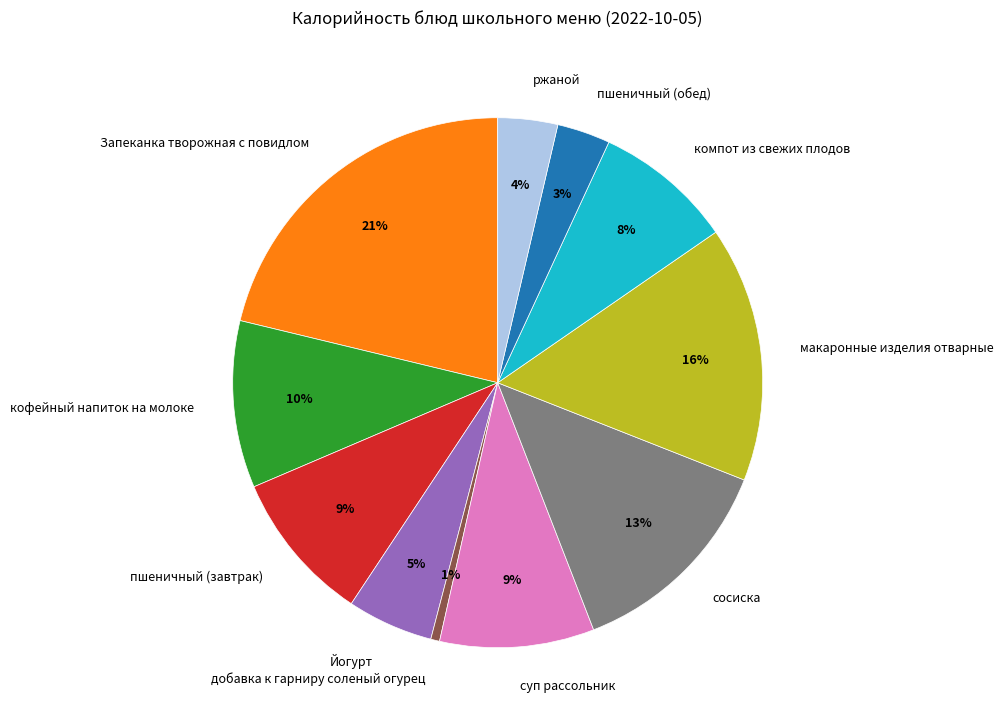

Between пшеничный (обед) and кофейный напиток на молоке, which is larger?

кофейный напиток на молоке